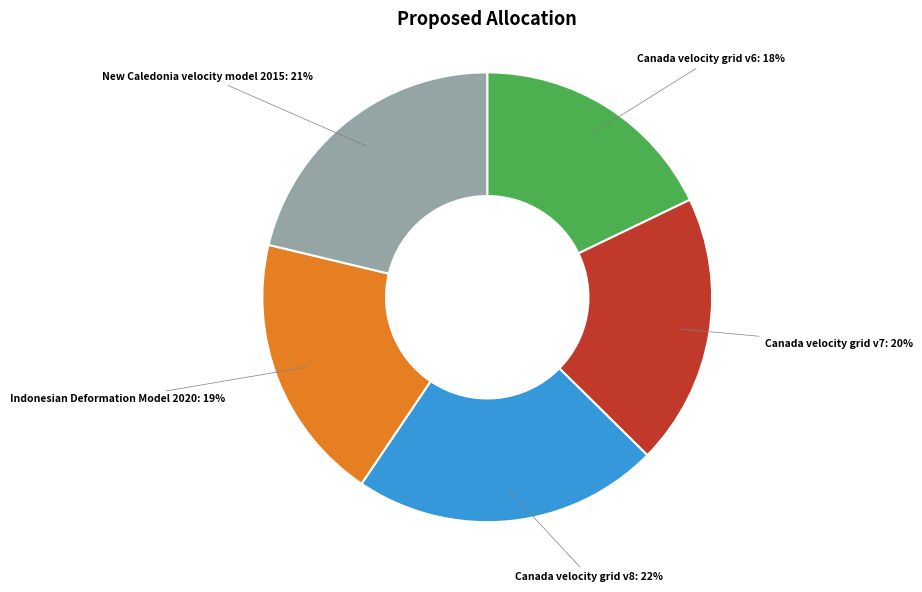

Which slice is the largest?

Canada velocity grid v8